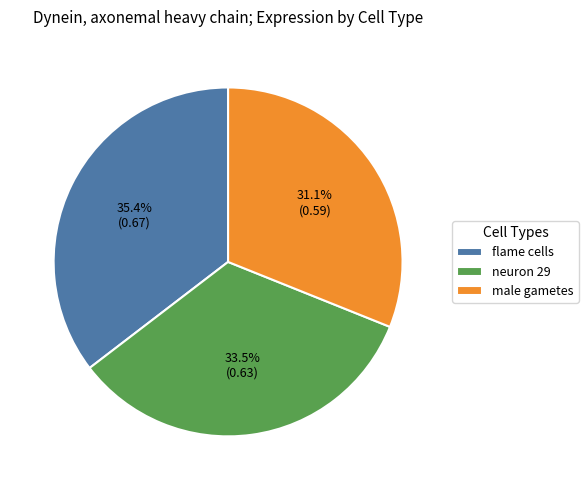

Which has a higher value, male gametes or neuron 29?

neuron 29